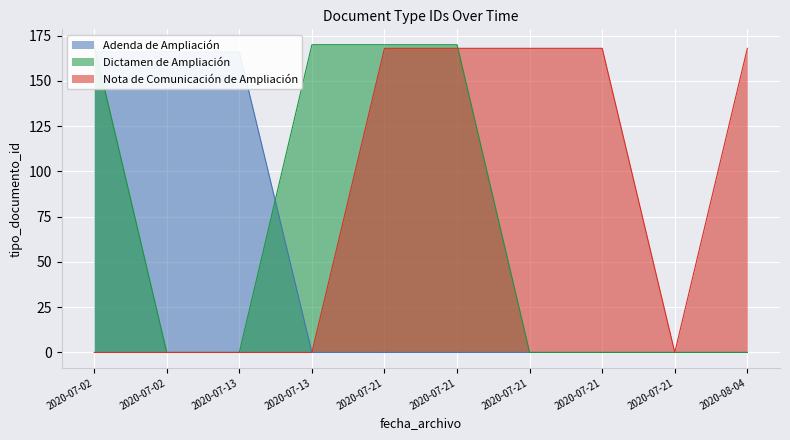

Rank the categories by Dictamen de Ampliación value from highest to lowest.

2020-07-02, 2020-07-13, 2020-07-21, 2020-07-21, 2020-07-02, 2020-07-13, 2020-07-21, 2020-07-21, 2020-07-21, 2020-08-04